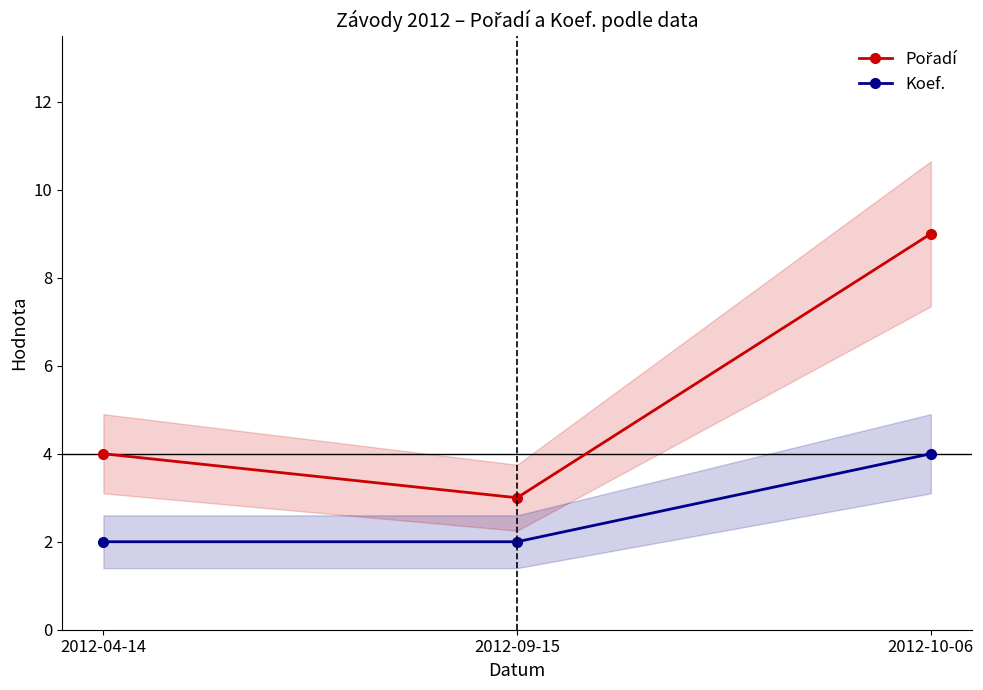

What is the maximum value for Koef.?

4